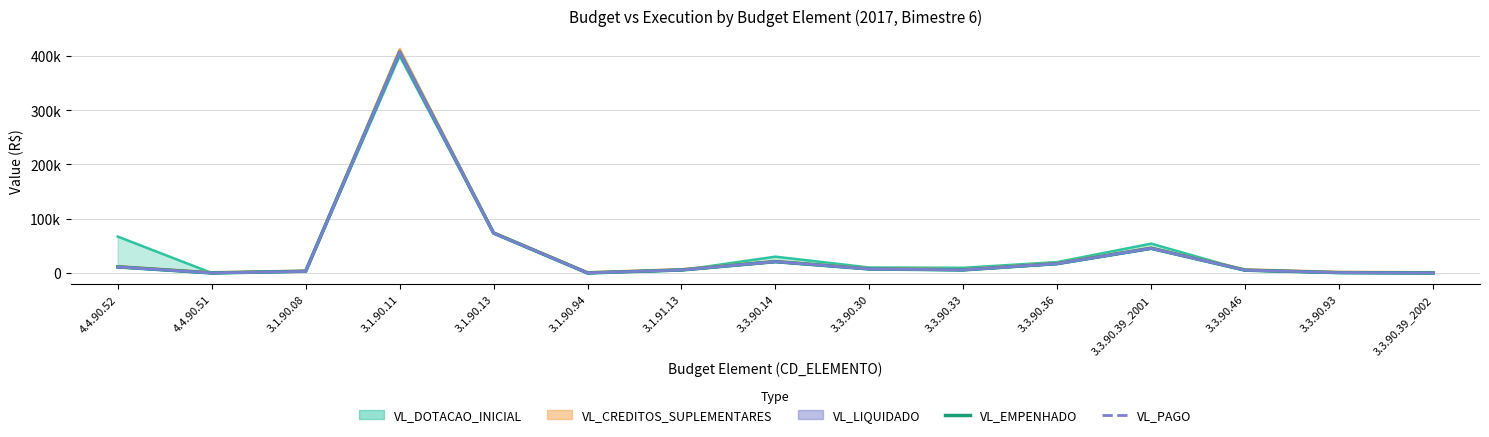

Where does the VL_EMPENHADO series first go above 5604?

4.4.90.52